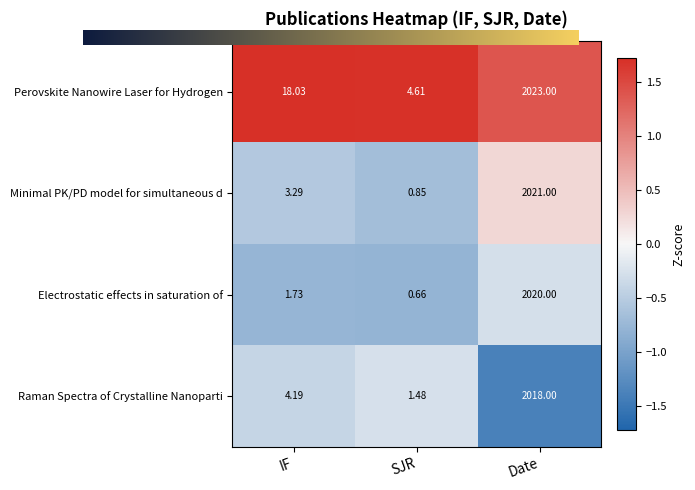

Which series changed the most between IF and Date?

Electrostatic effects in saturation of